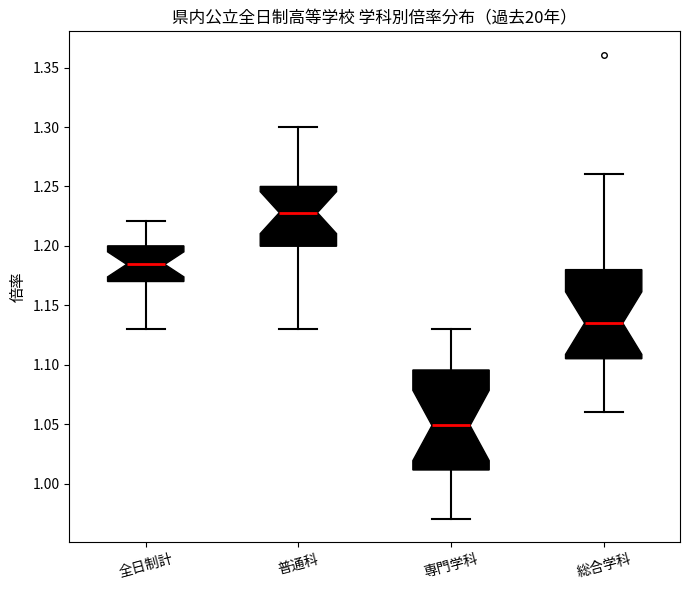

Reading left to right, read every box against the y-axis: the position of its median line, the range the box covers, and the ends of its whiskers. The values are not printed on the chart, so give them approximately, as read against the axis.

全日制計: median 1.185, box 1.170 to 1.200, whiskers 1.130 to 1.220
普通科: median 1.230, box 1.200 to 1.250, whiskers 1.130 to 1.300
専門学科: median 1.050, box 1.010 to 1.095, whiskers 0.970 to 1.130
総合学科: median 1.135, box 1.105 to 1.180, whiskers 1.060 to 1.260